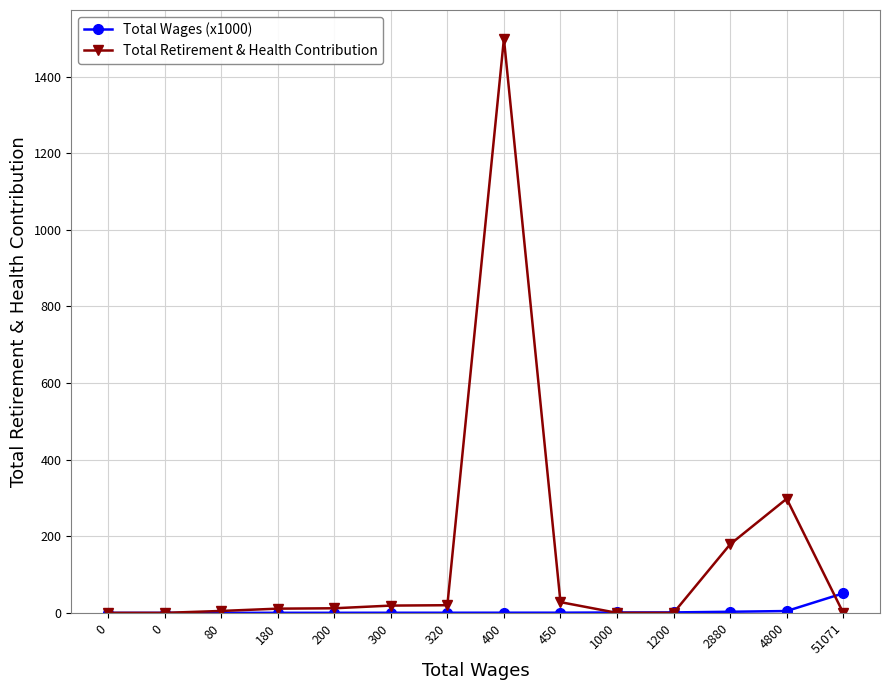

Which series has the largest total across all categories?

Total Retirement & Health Contribution